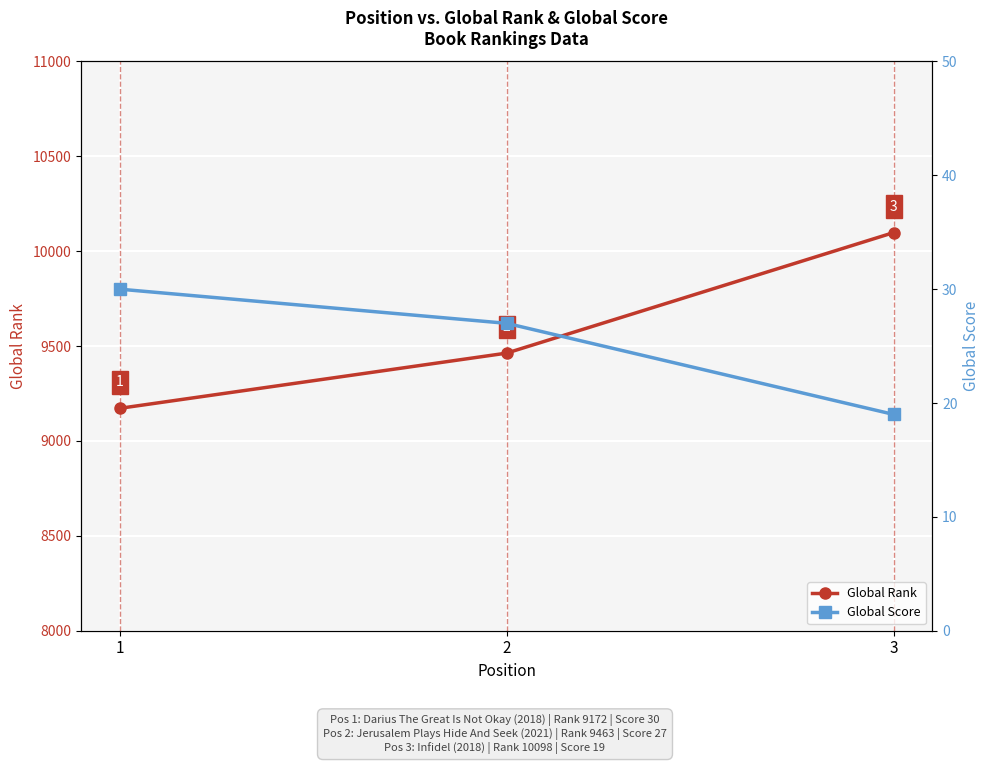

Count the Global Rank values in the range 9172 to 10098.

3